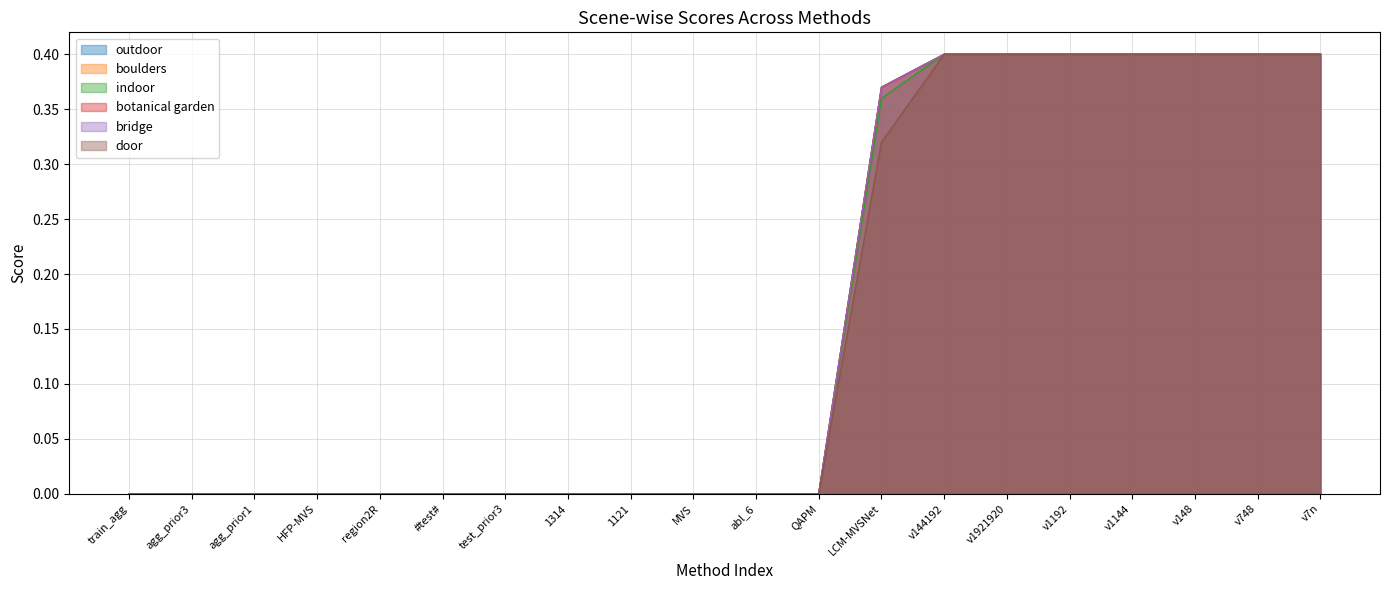

The indoor series shows 0.1 at LCM-MVSNet. True or false?

False